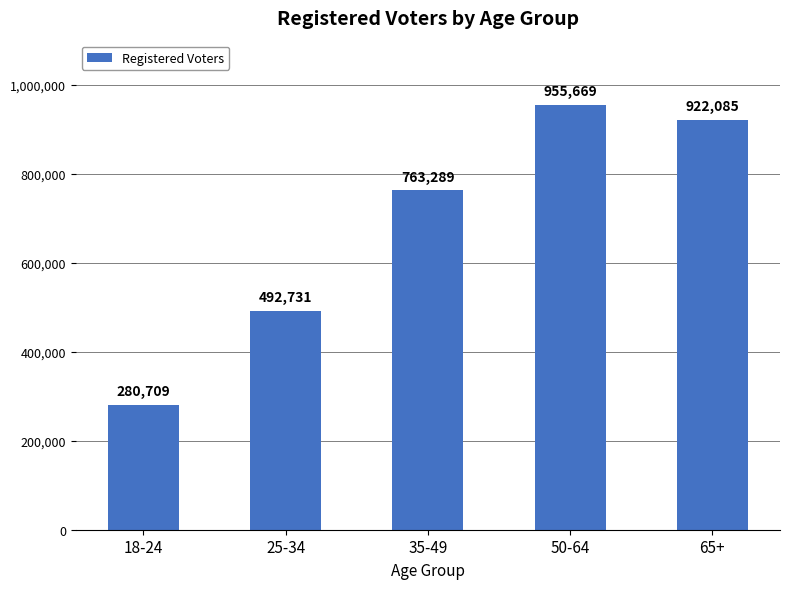

The value at 18-24 is 280709. True or false?

True